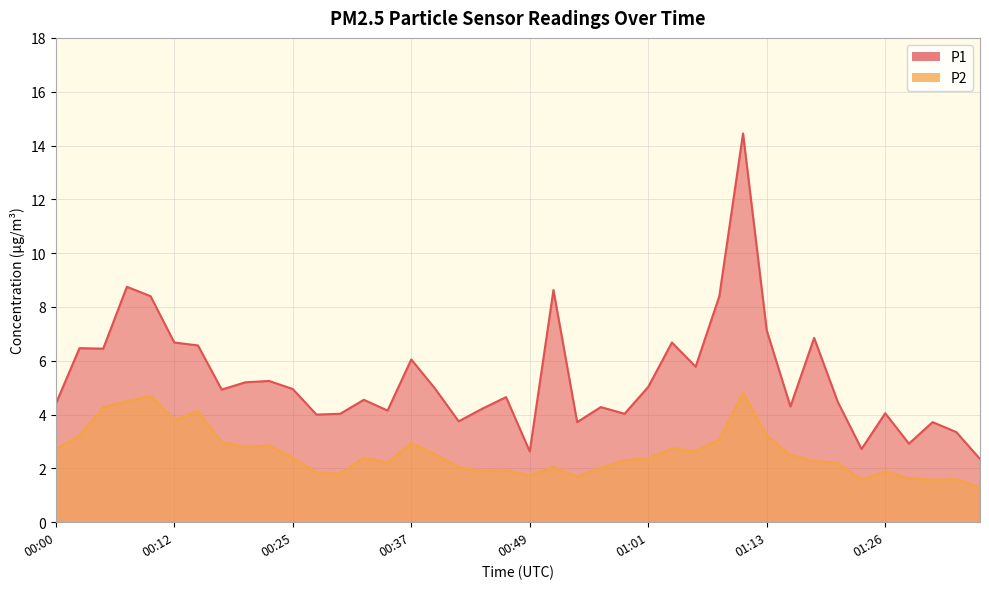

True or false: P2 has a value of 1.9 at 01:26.

True